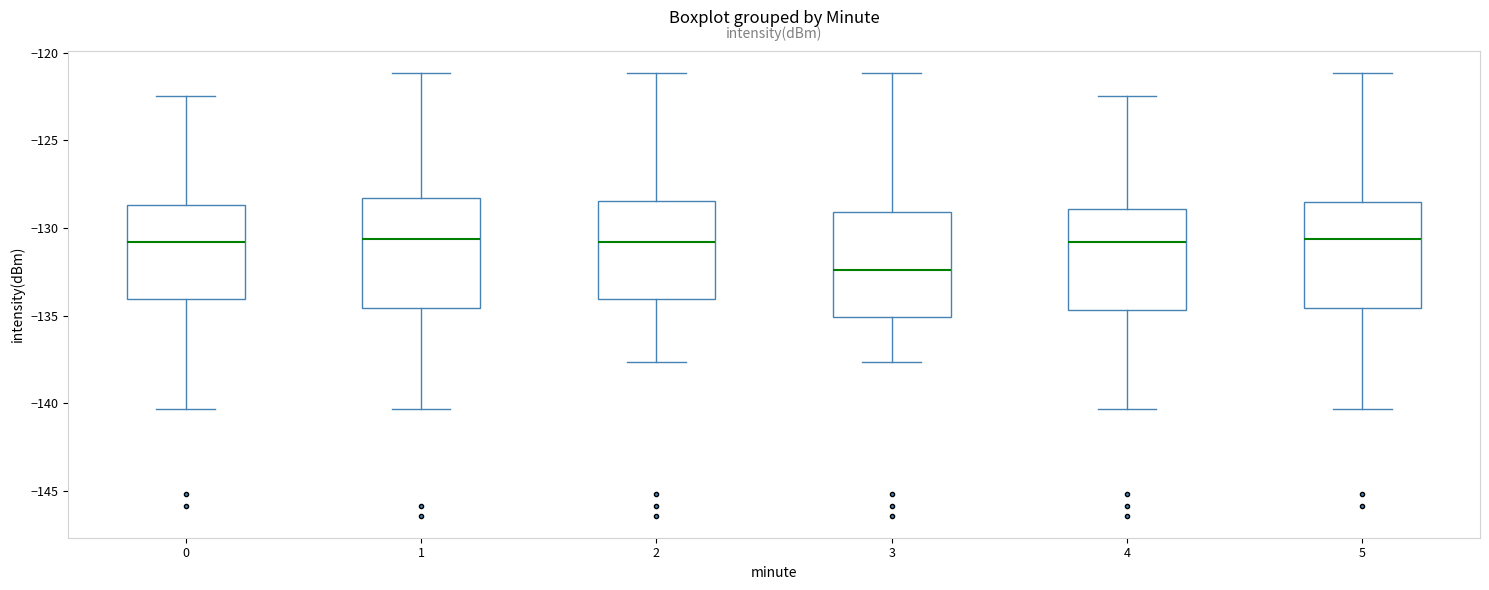

Reading left to right, transcribe this box plot: for each box, give where its median line is, the range the box spans, and where its two whiskers end, as read against the y-axis. The values are not printed on the chart, so give them approximately, as read against the axis.

0: median -131.0, box -134.0 to -128.5, whiskers -140.5 to -122.5
1: median -130.5, box -134.5 to -128.5, whiskers -140.5 to -121.0
2: median -131.0, box -134.0 to -128.5, whiskers -137.5 to -121.0
3: median -132.5, box -135.0 to -129.0, whiskers -137.5 to -121.0
4: median -131.0, box -134.5 to -129.0, whiskers -140.5 to -122.5
5: median -130.5, box -134.5 to -128.5, whiskers -140.5 to -121.0